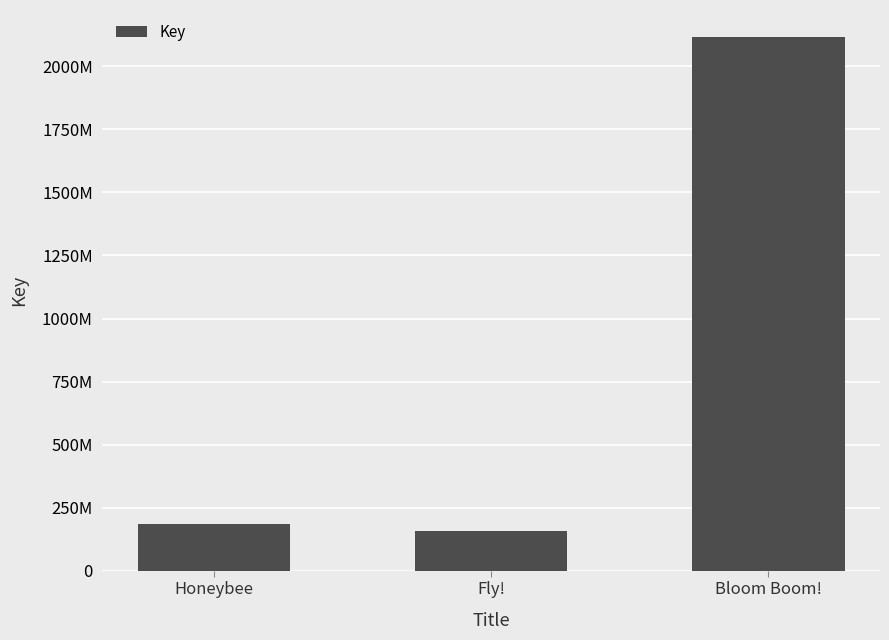

Which category has the lowest value across all series?

Fly!